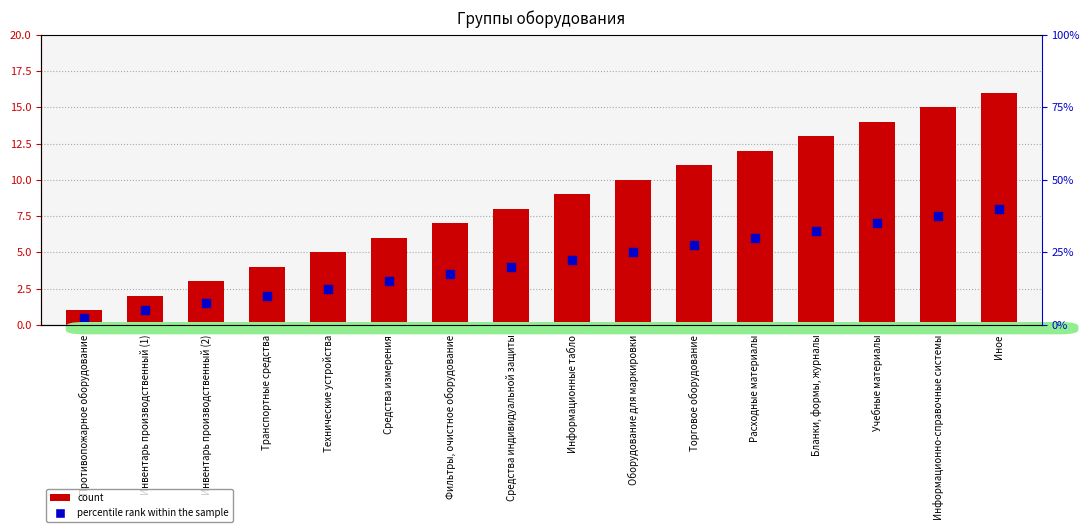

At how many categories does at least one series exceed 11?

5